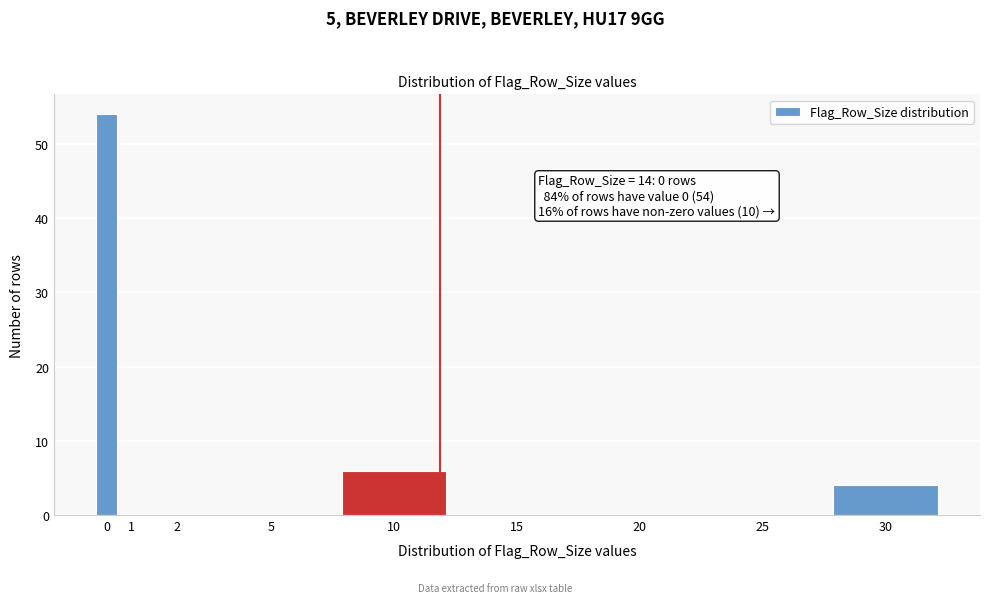

Reading right to left, what are all the values shown in this chart?

30=4	25=0	20=0	15=0	10=6	5=0	2=0	1=0	0=54